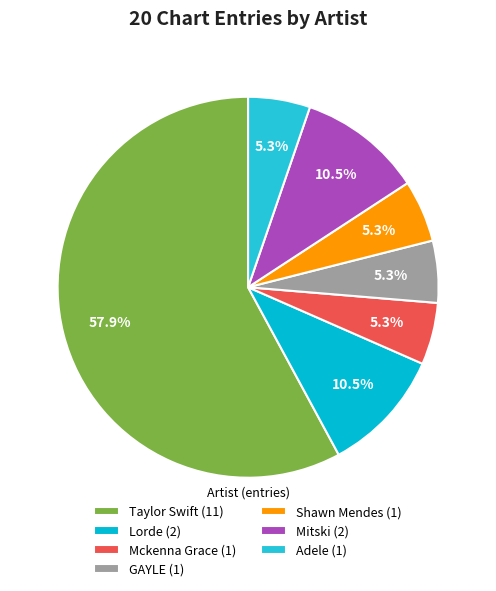

What percentage is the Mckenna Grace slice, to the nearest percent?

5%